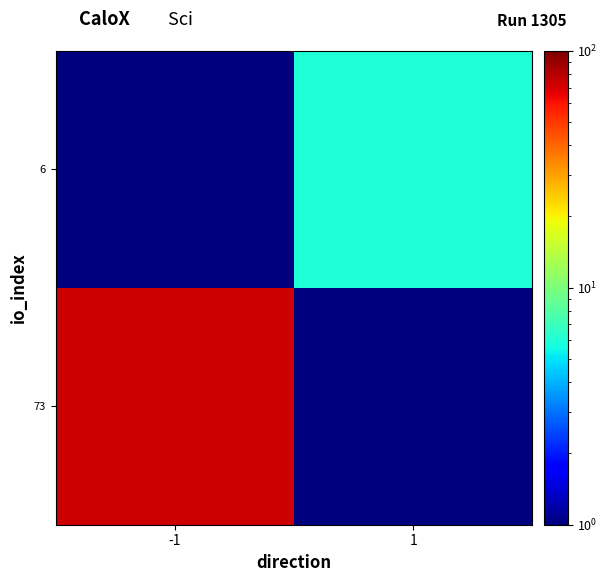

Which category has the highest value across all series?

-1